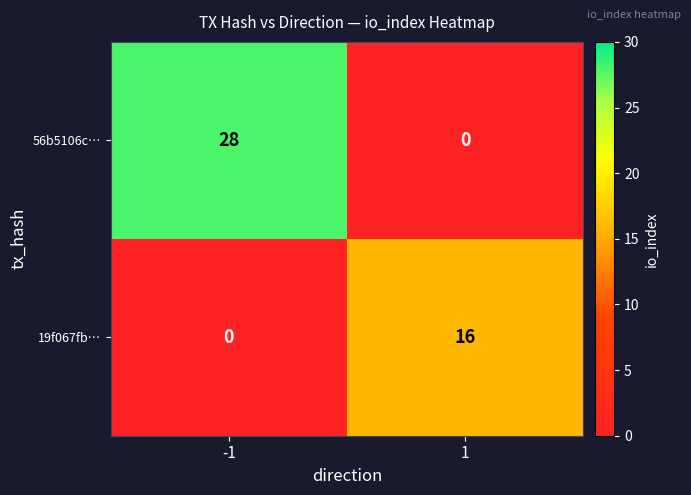

What is the maximum value for 19f067fb…?

16